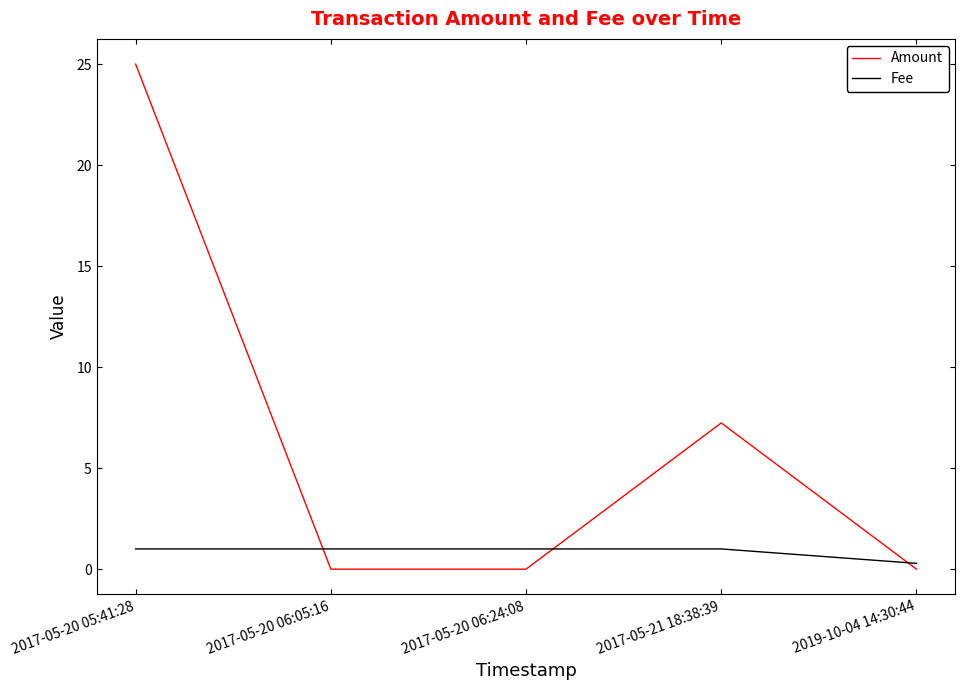

Which series changed the most between 2017-05-20 05:41:28 and 2019-10-04 14:30:44?

Amount